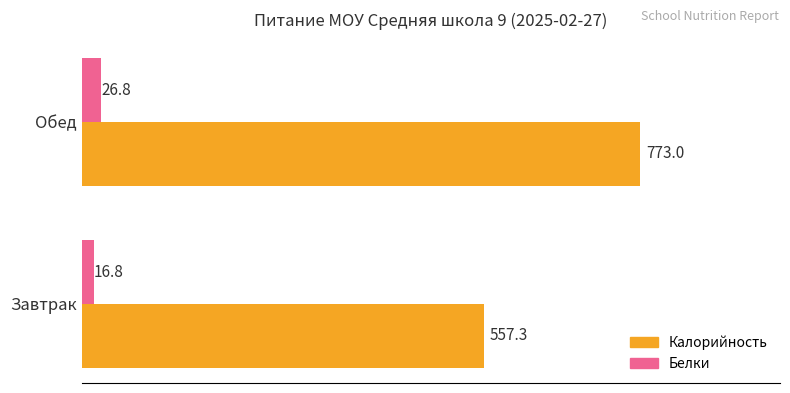

At which label does Калорийность reach its peak?

Обед